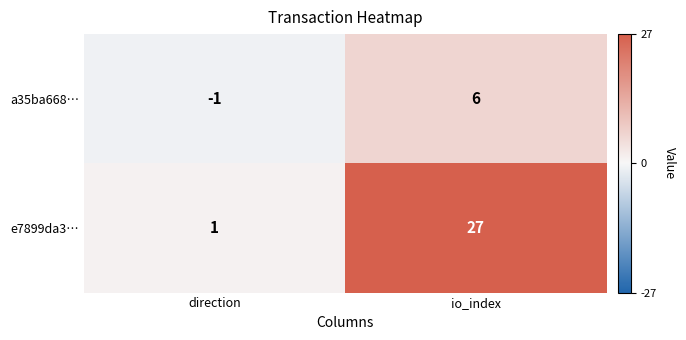

What is the difference between the e7899da3… values at io_index and direction?

26